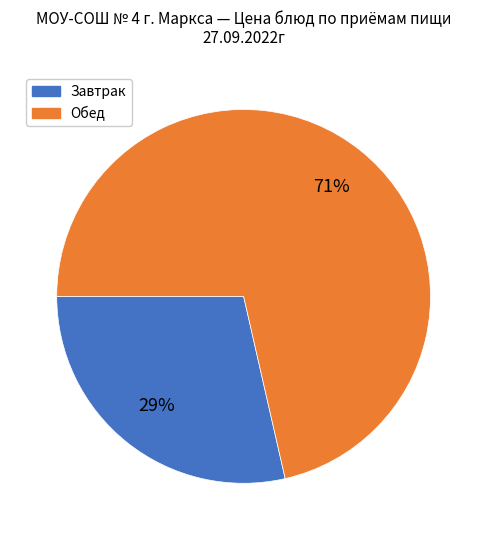

Is there any slice that represents more than half of the pie?

Yes